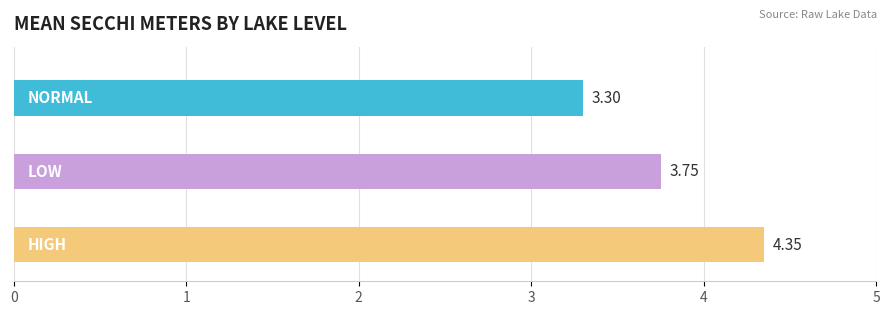

At which label is the value closest to 3?

NORMAL